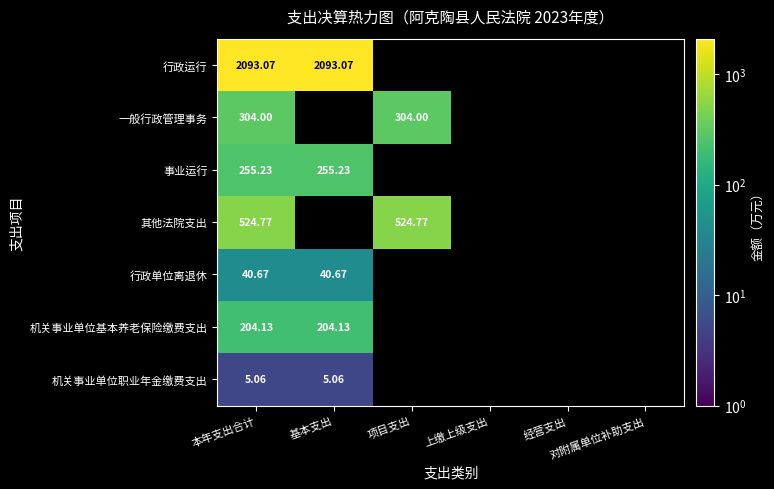

Which category has the lowest value in the 其他法院支出 series?

本年支出合计